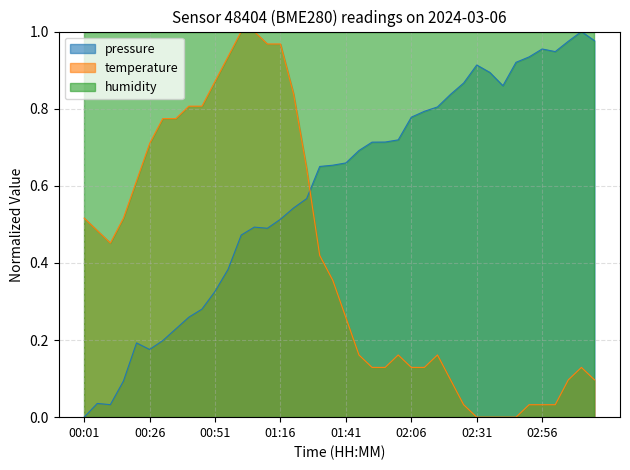

What is the approximate value of temperature at 01:16?

1.0